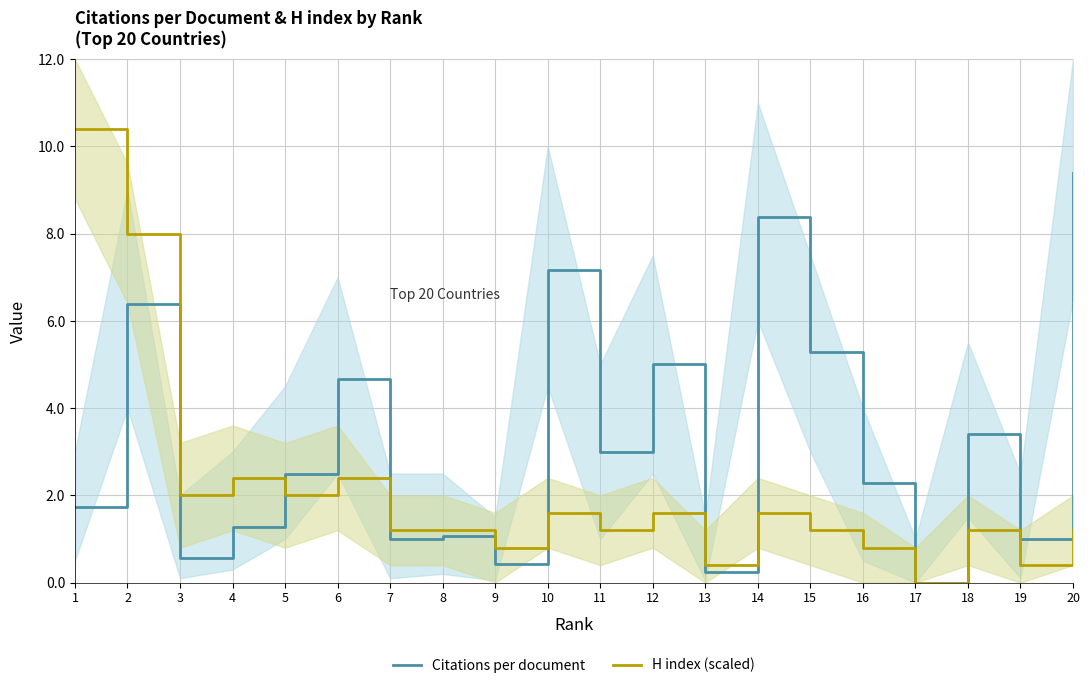

Where is H index (scaled) nearest to the value 5?

4